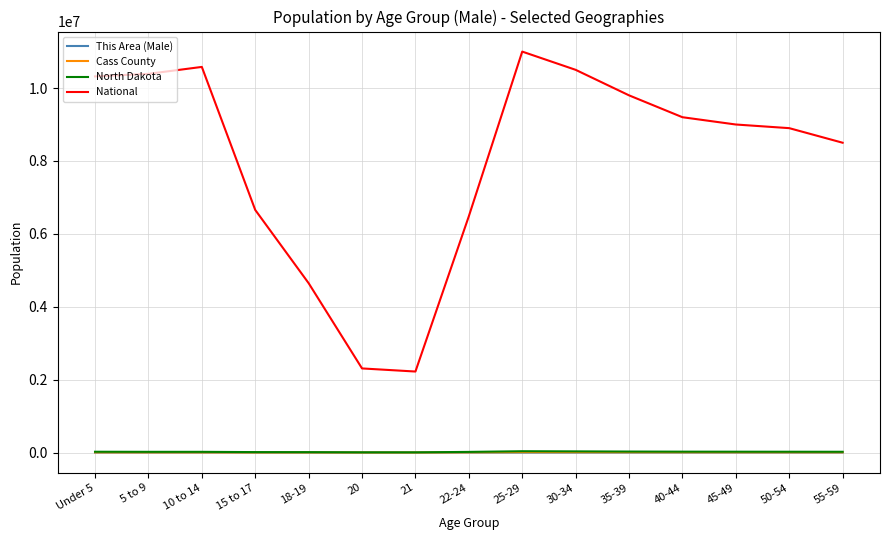

Which series has the largest total across all categories?

National